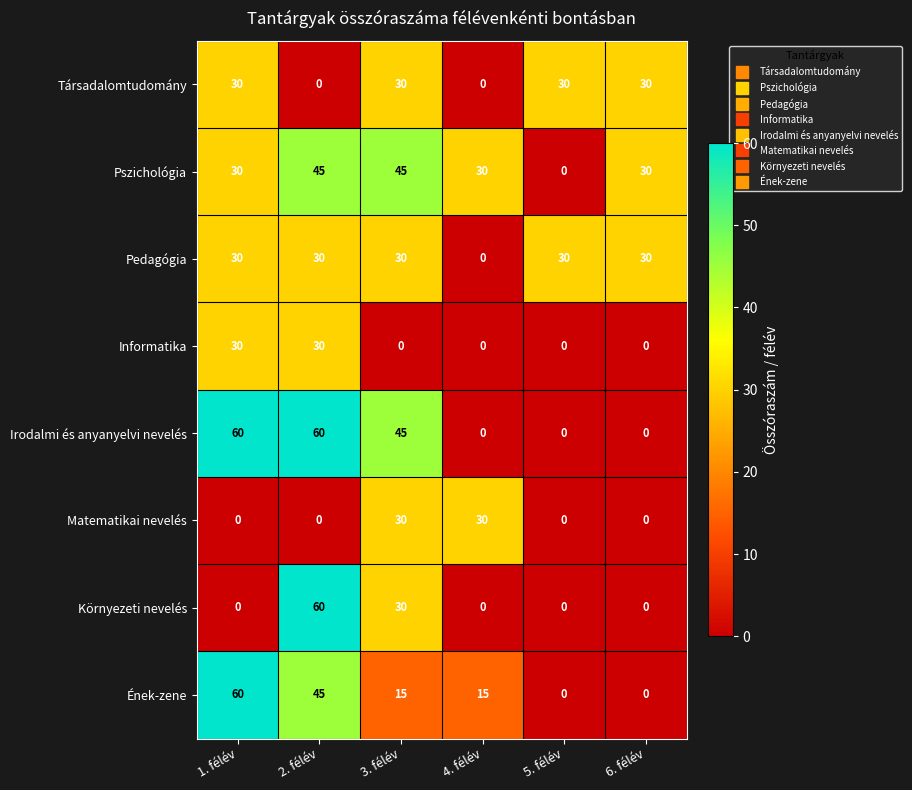

Is it true that Pszichológia equals 30 at 4. félév?

True